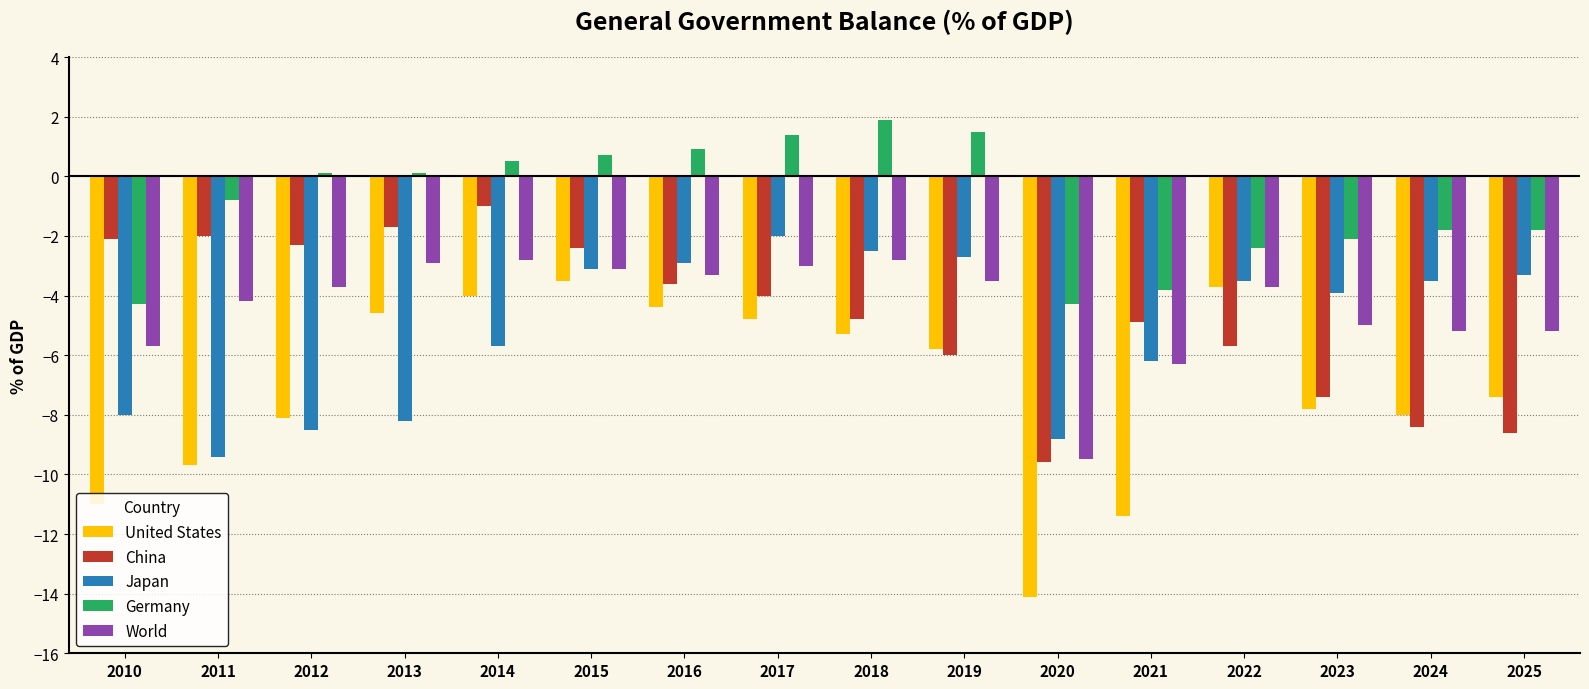

Rank the series at 2014 from highest to lowest value.

Germany, China, World, United States, Japan